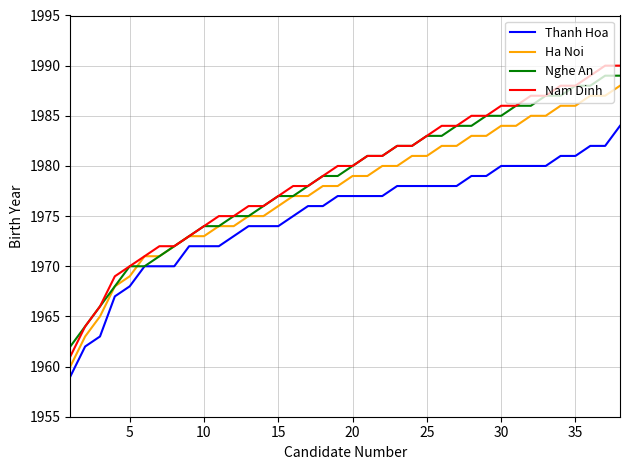

Which series has the largest range (max minus min)?

Nam Dinh